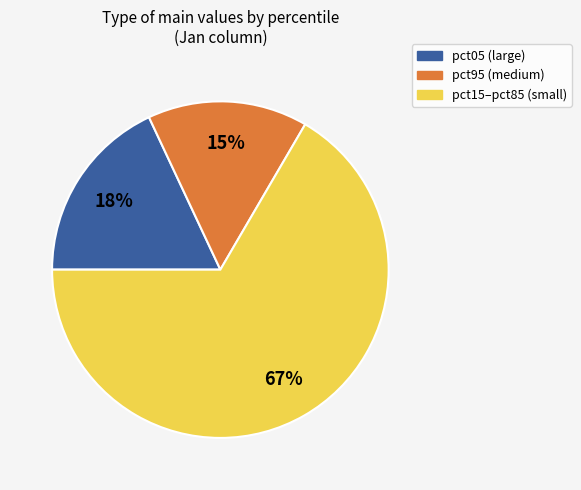

To the nearest percent, what is the average slice percentage?

33%